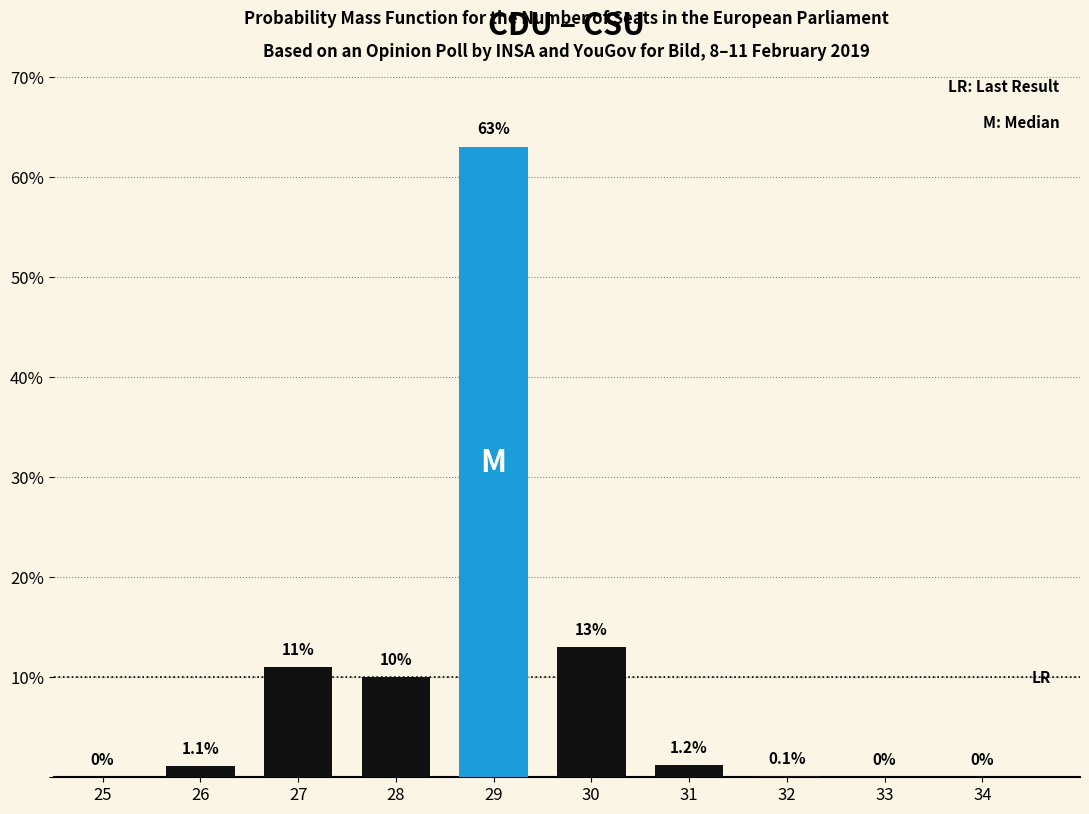

Reading left to right, what are all the values shown in this chart?

25=0.0	26=1.1	27=11.0	28=10.0	29=63.0	30=13.0	31=1.2	32=0.1	33=0.0	34=0.0